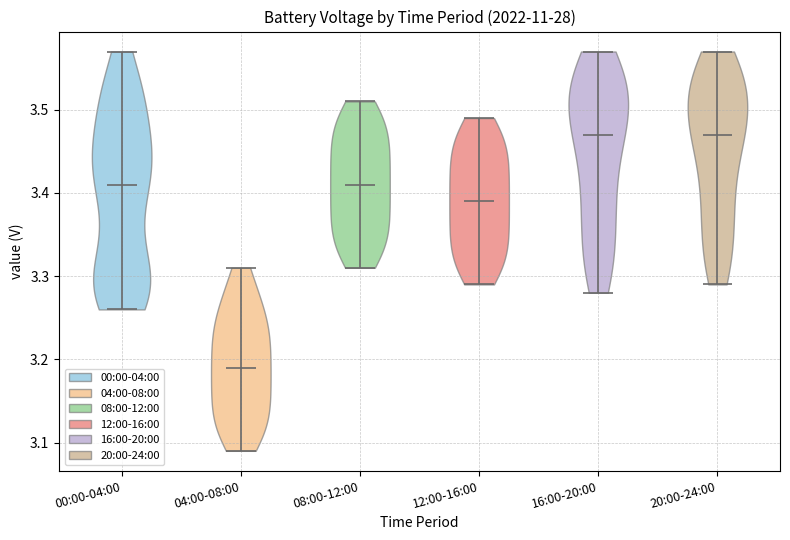

What is the lowest point the violin for 00:00-04:00 reaches on the y-axis? The values are not printed on the chart, so give them approximately, as read against the axis.

3.26